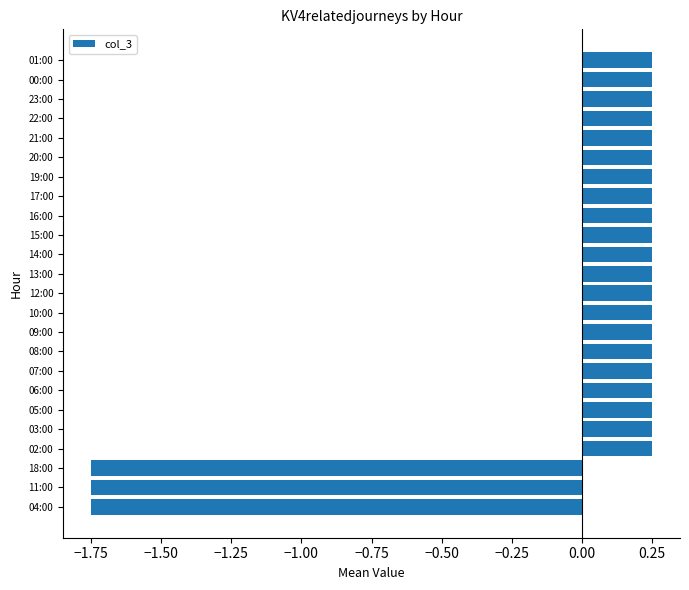

What is the difference between the maximum and second lowest values?

2.0